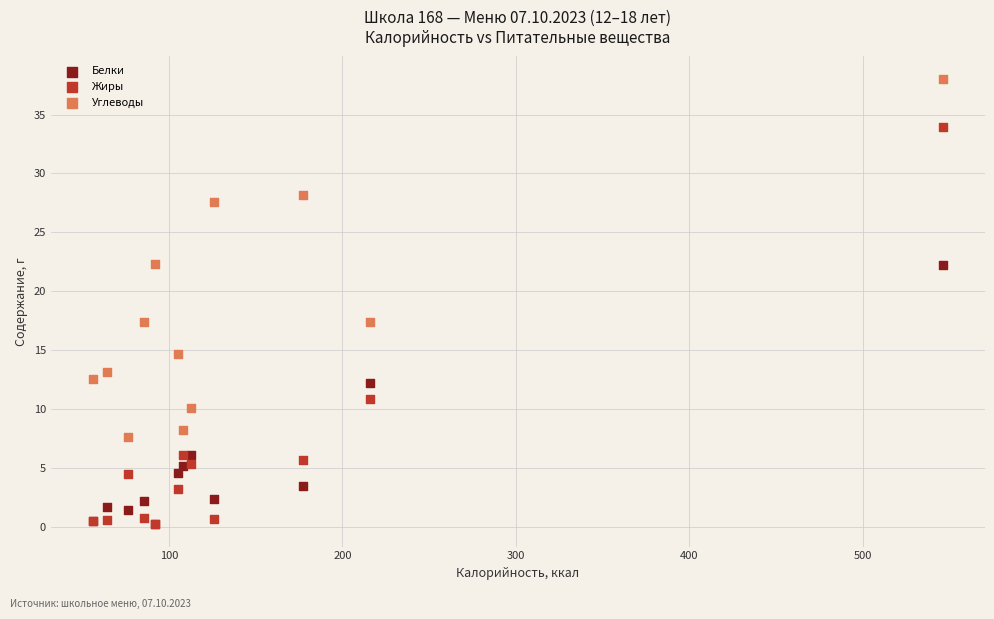

Which series reaches the maximum Y coordinate?

Углеводы